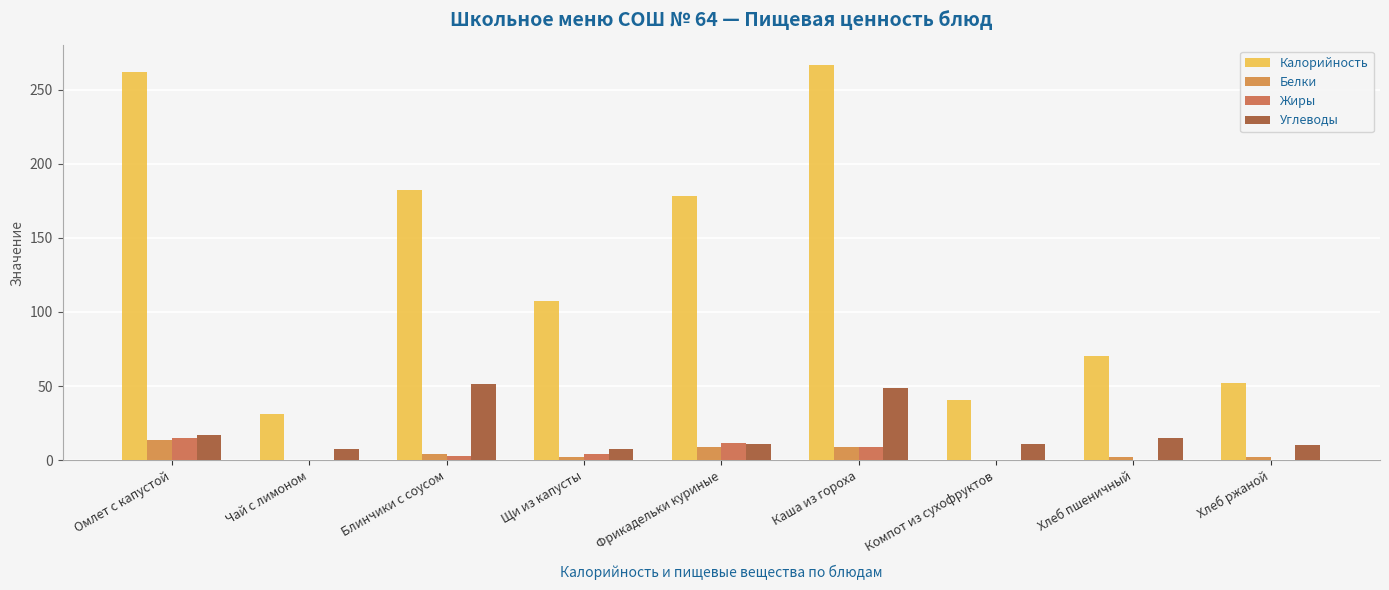

Count the number of data series in this chart.

4